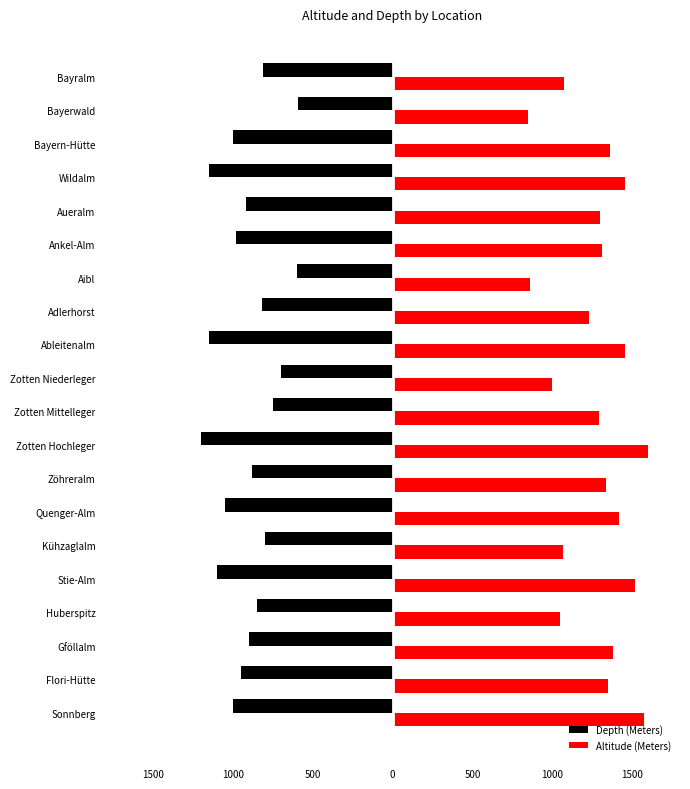

What are all the series names shown in the legend?

Depth (Meters), Altitude (Meters)